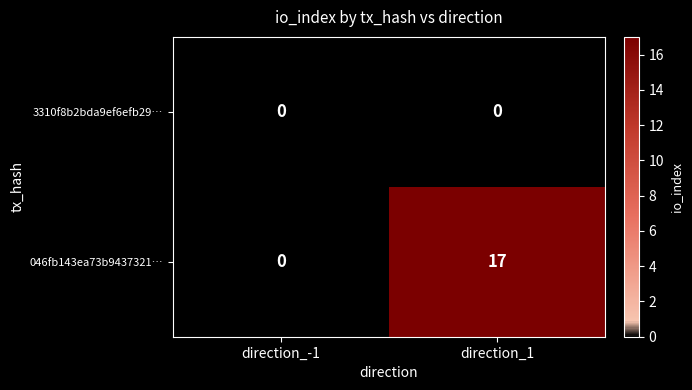

What is the total value across all series at direction_1?

17